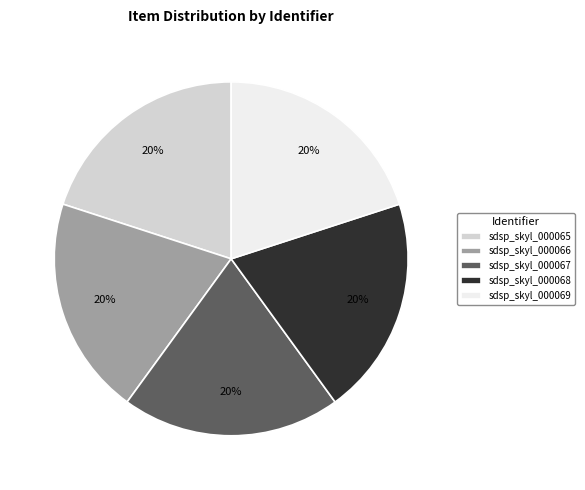

True or false: sdsp_skyl_000065 accounts for 5% of the total.

False